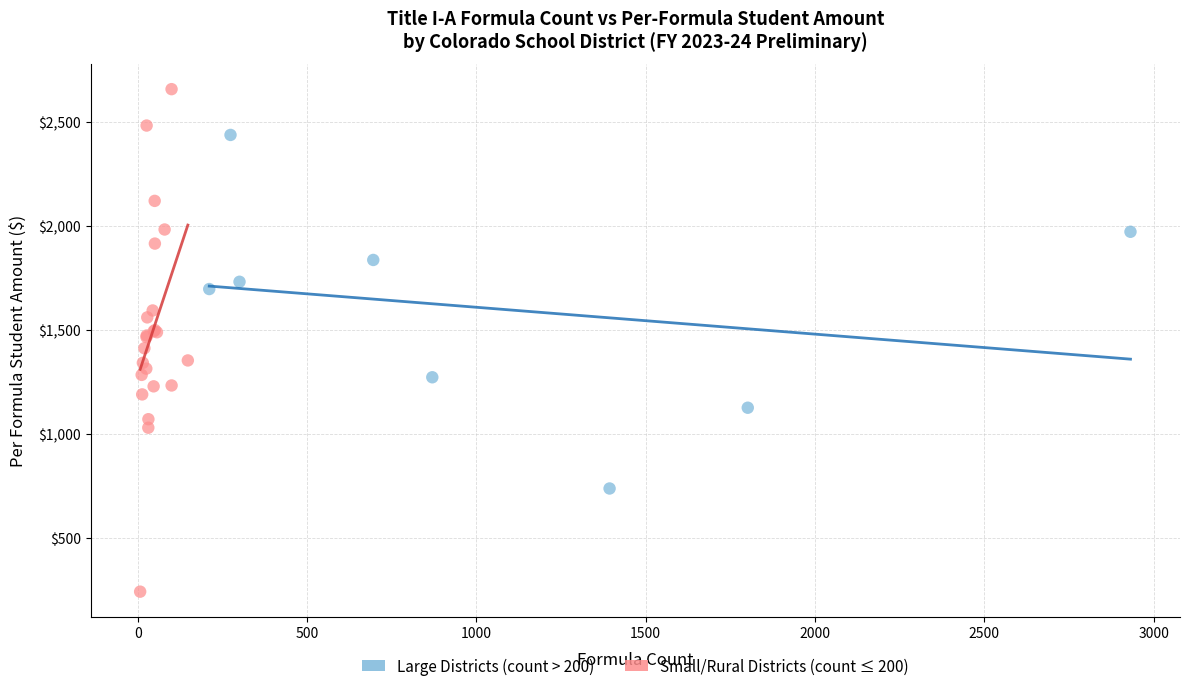

Which series contains the highest Y value?

Small/Rural Districts (count ≤ 200)